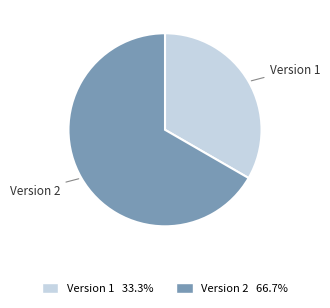

Which category has the smallest portion of the pie?

Version 1